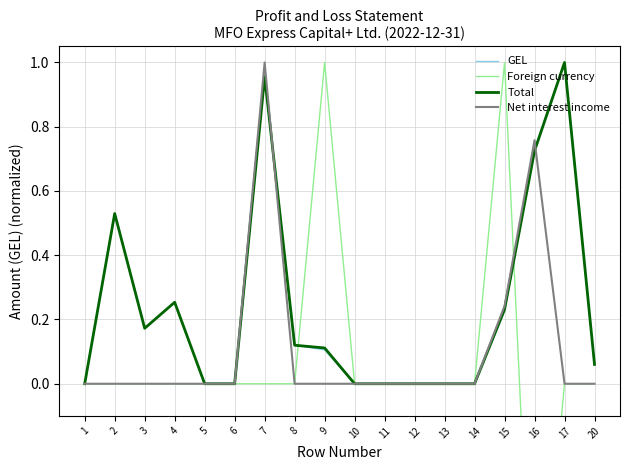

The value of GEL at 9 is 0.1. True or false?

True